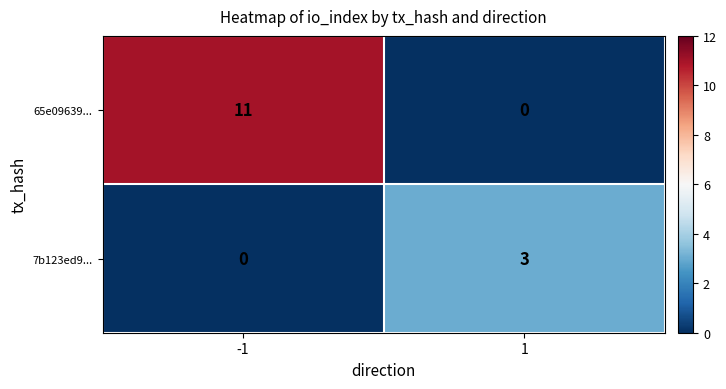

Rank the series by their maximum value, from lowest to highest.

7b123ed9..., 65e09639...